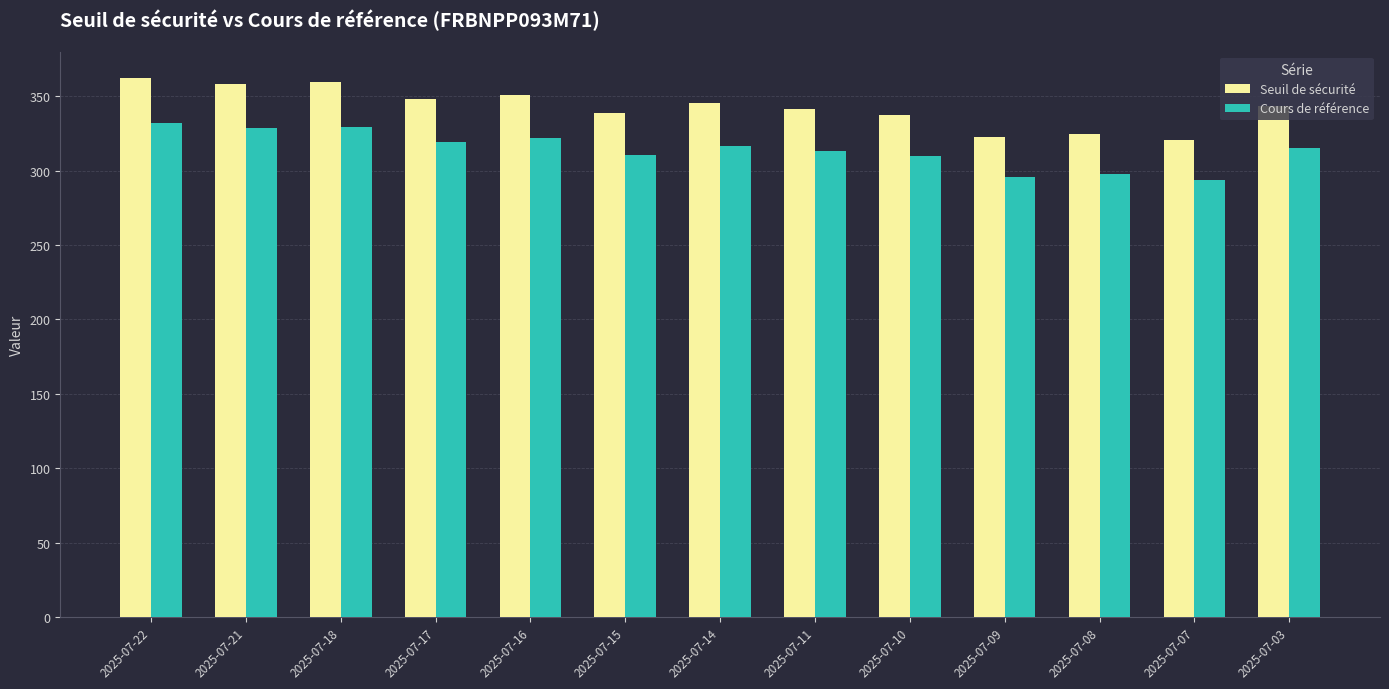

What are all the series names shown in the legend?

Seuil de sécurité, Cours de référence